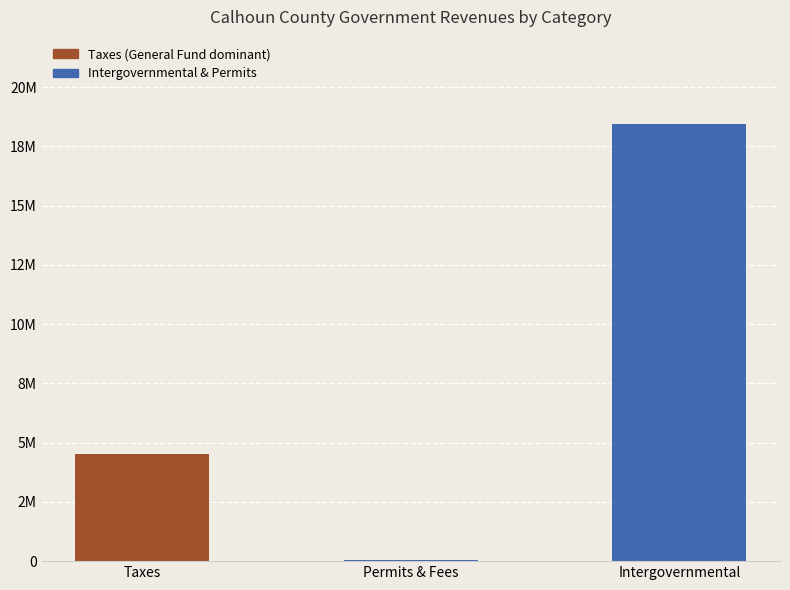

Which category has the highest value across all series?

Intergovernmental